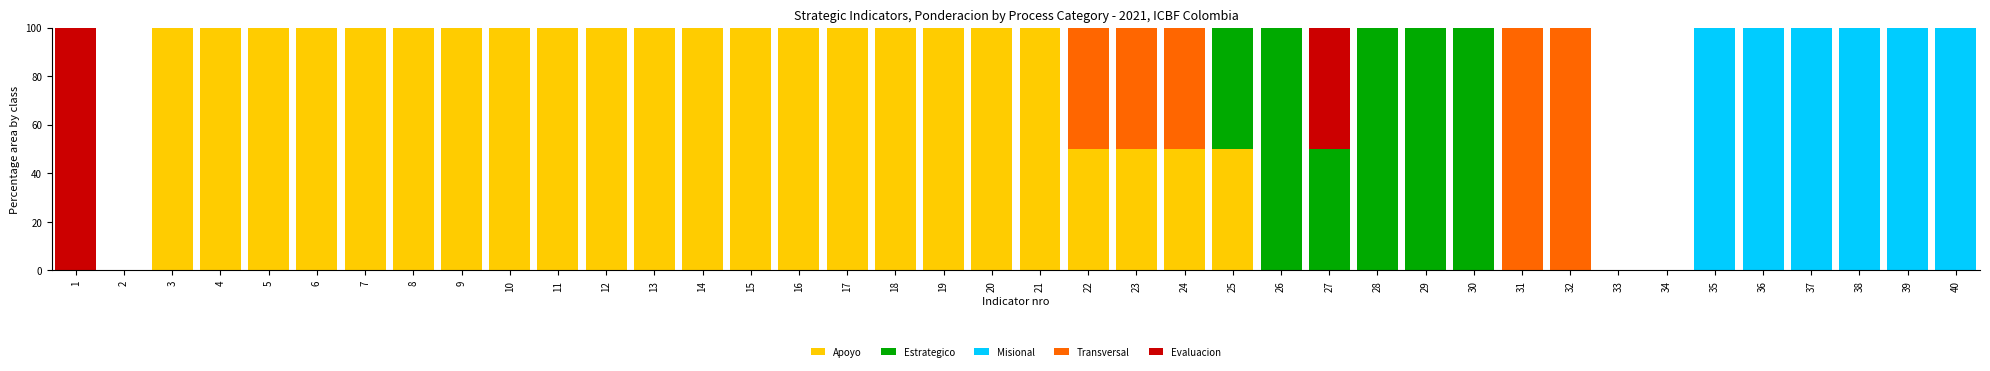

What is the highest value of the Apoyo series?

100